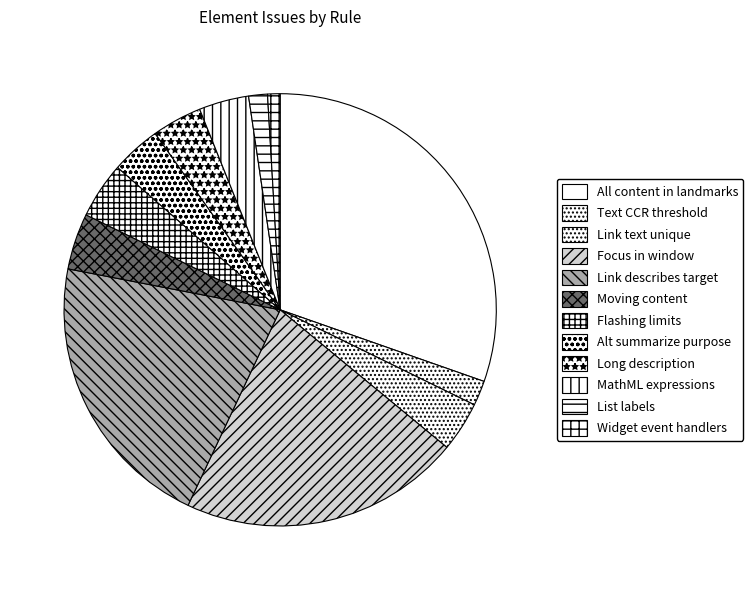

Which category has the biggest portion of the pie?

All content in landmarks